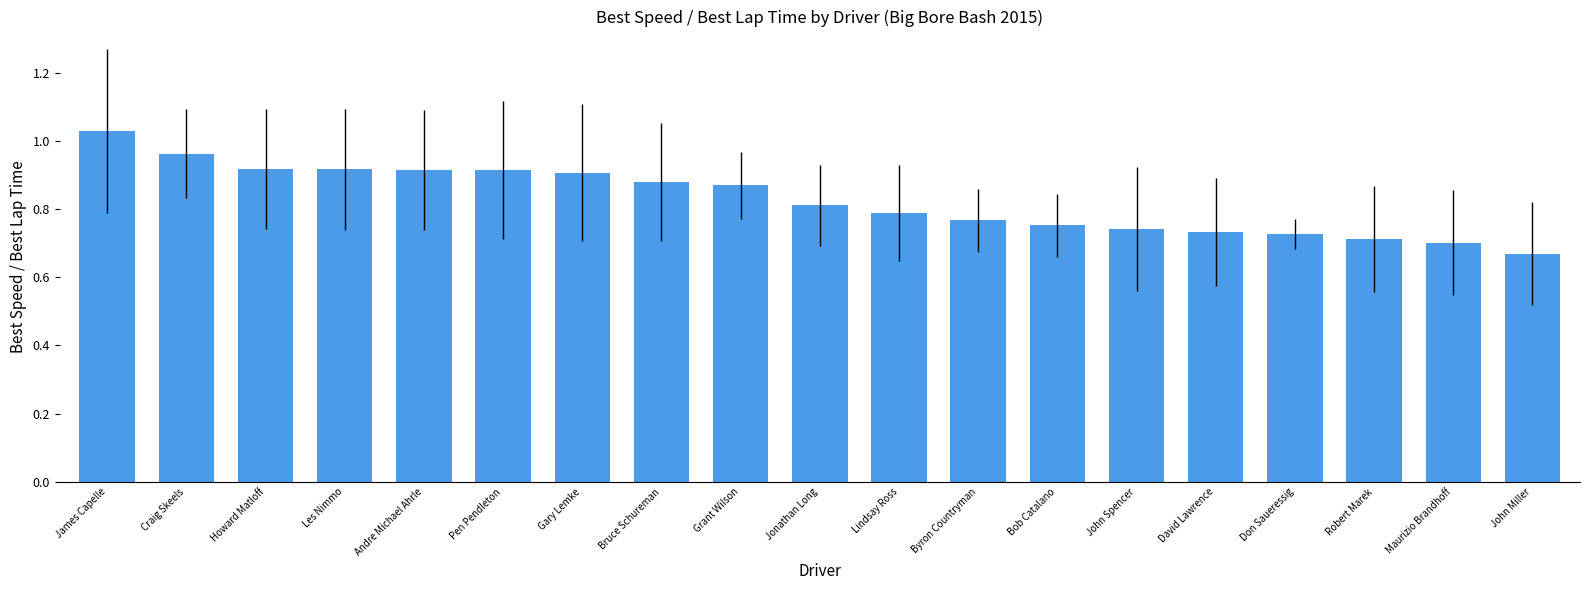

What is the label of the 5th bar from the left?

Andre Michael Ahrle